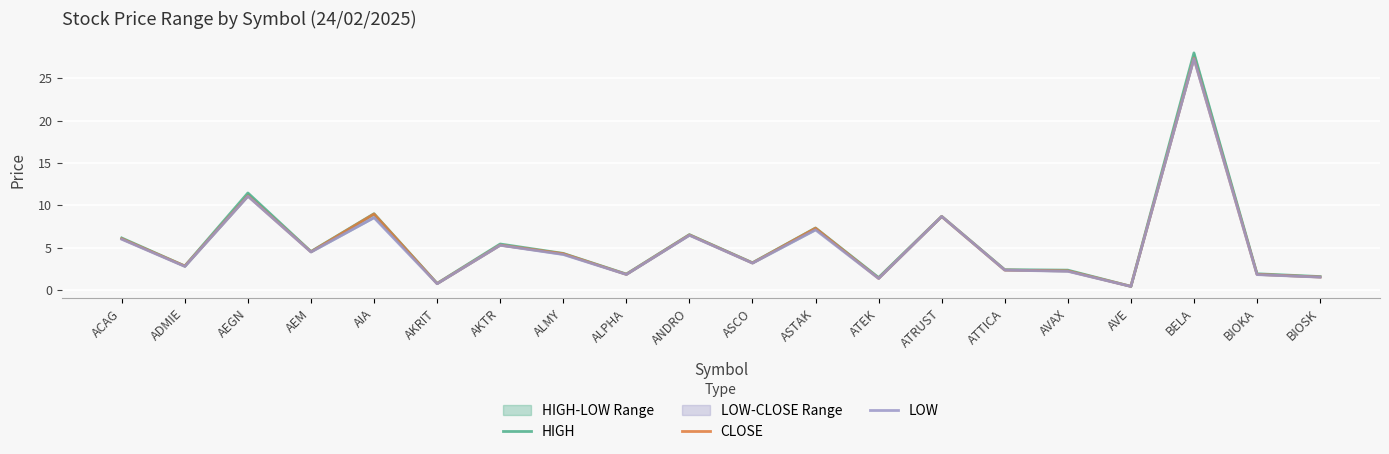

What is the average value of the CLOSE series?

5.4